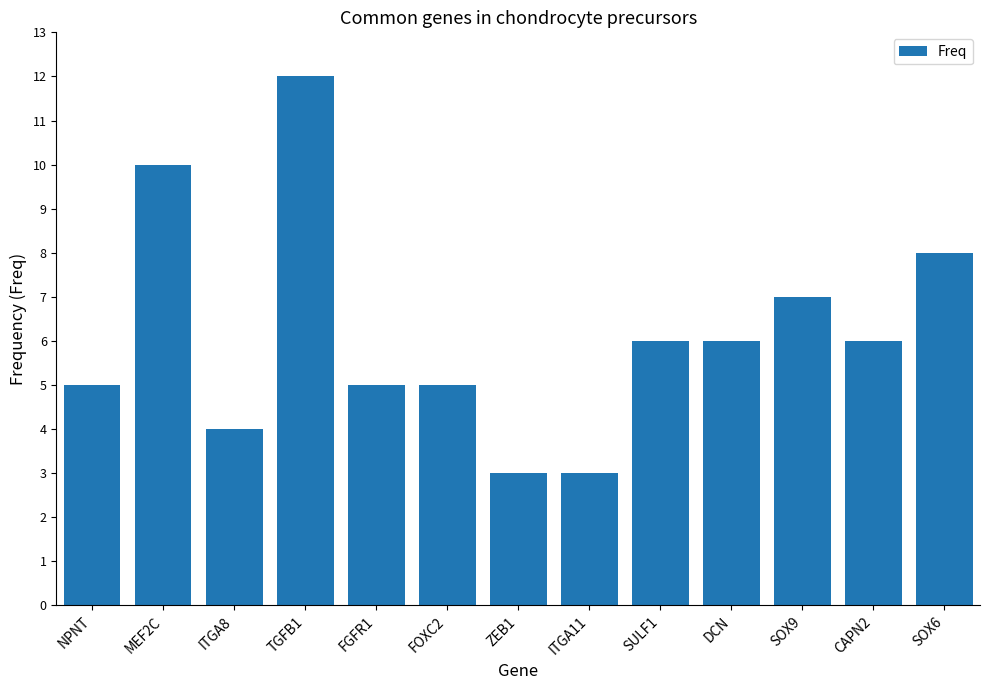

What is the difference between the maximum and minimum values?

9